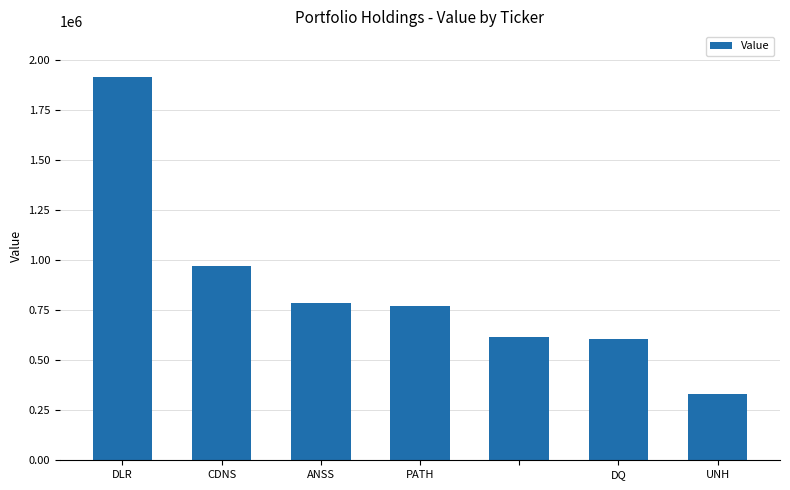

What is the sum of all values?

5993816